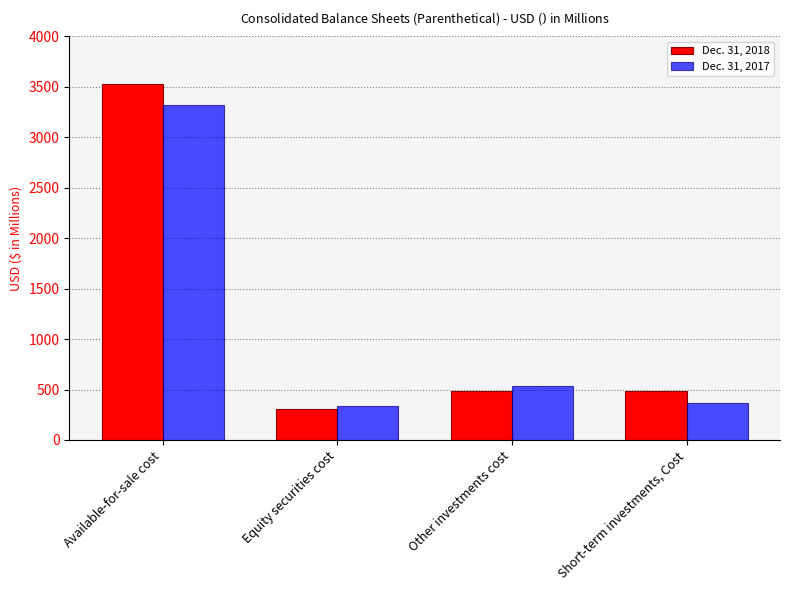

What is the total value across all series at Equity securities cost?

648.8